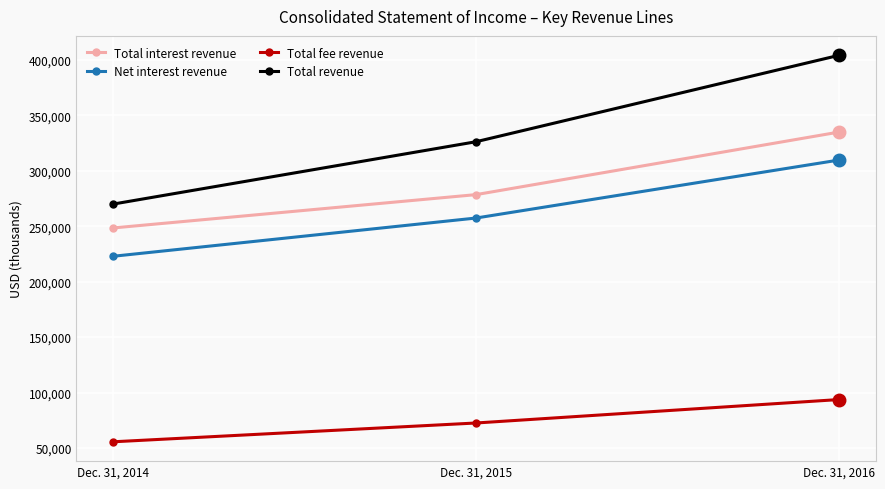

What is the minimum value shown in the chart?

55554